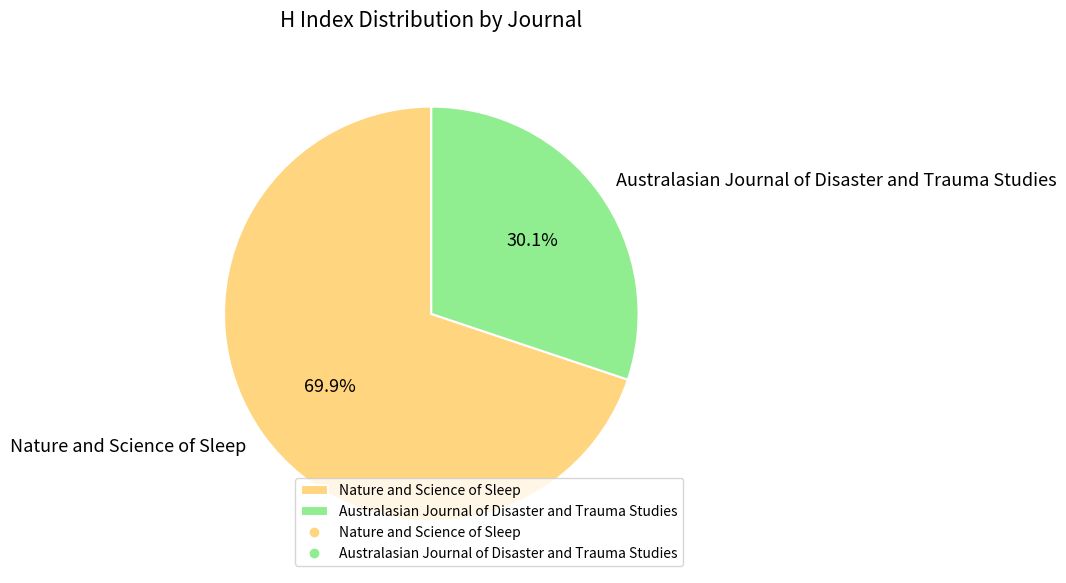

Is the sum of Australasian Journal of Disaster and Trauma Studies and Nature and Science of Sleep greater than half?

Yes